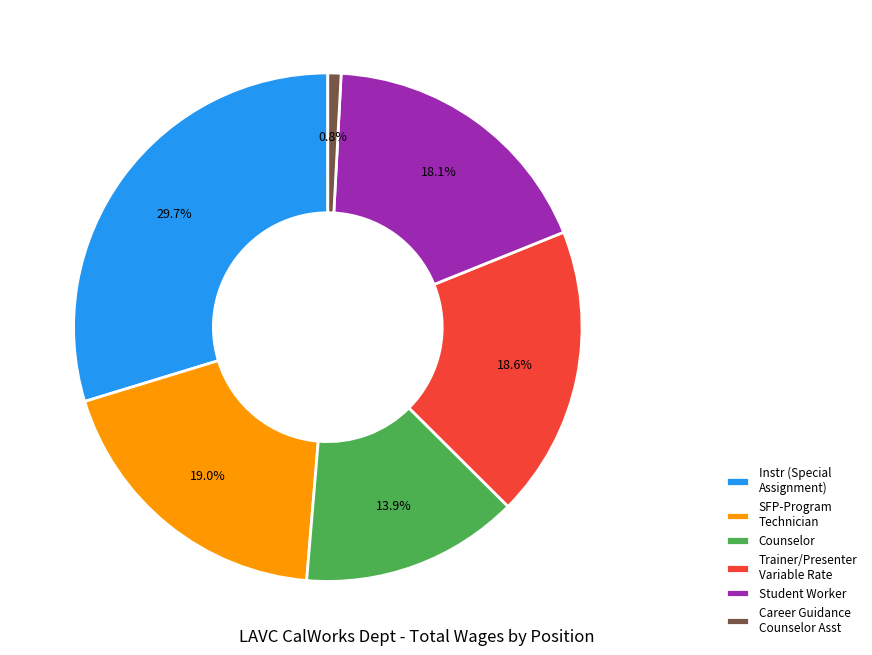

How many slices are in this pie chart?

6